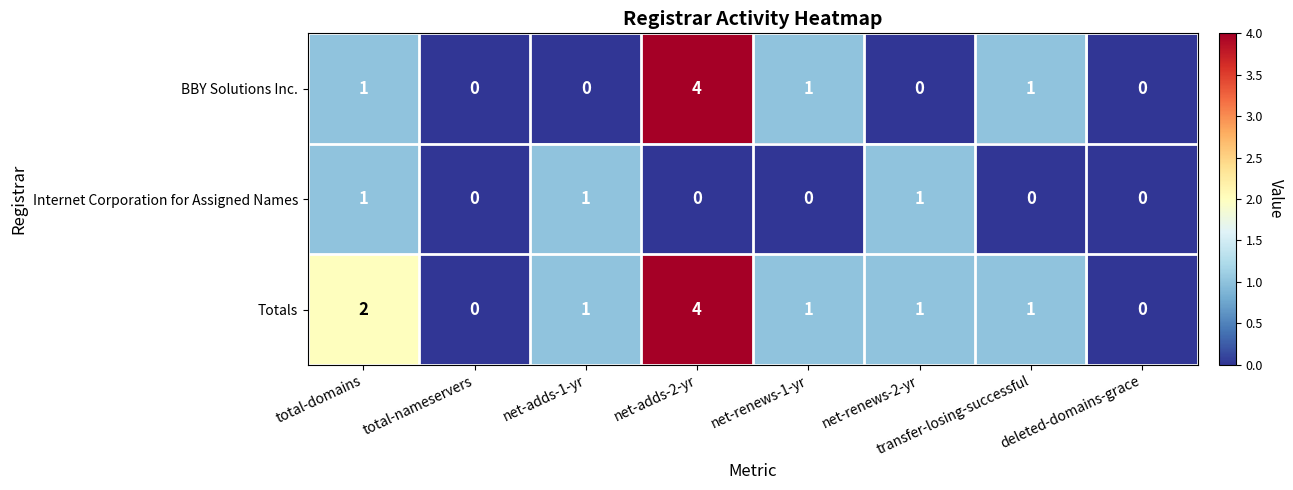

The value of BBY Solutions Inc. at deleted-domains-grace is -2. True or false?

False